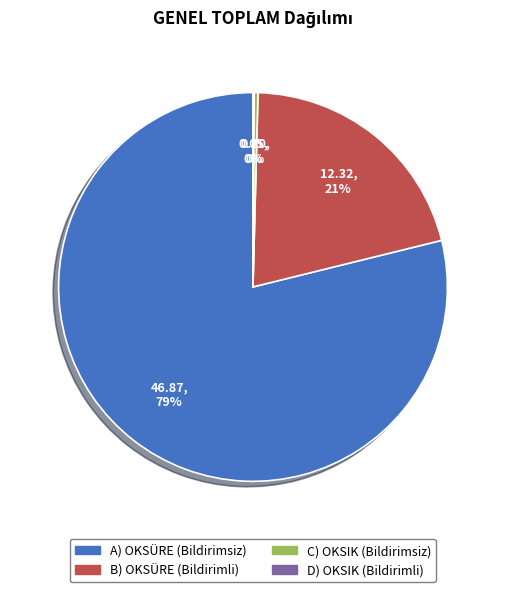

Is there a majority slice in this chart?

Yes